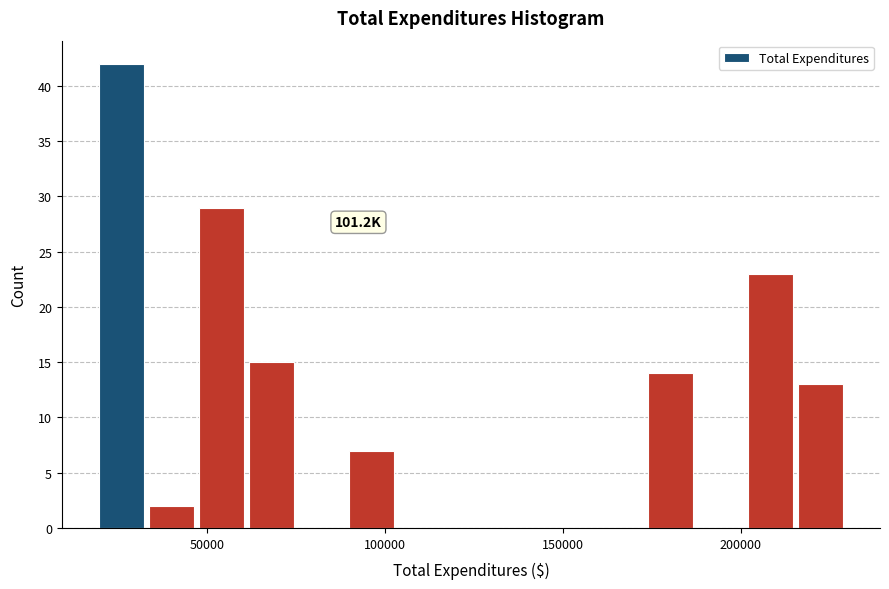

Read against the x-axis, roughly where is the centre of the tallest bar?

25000